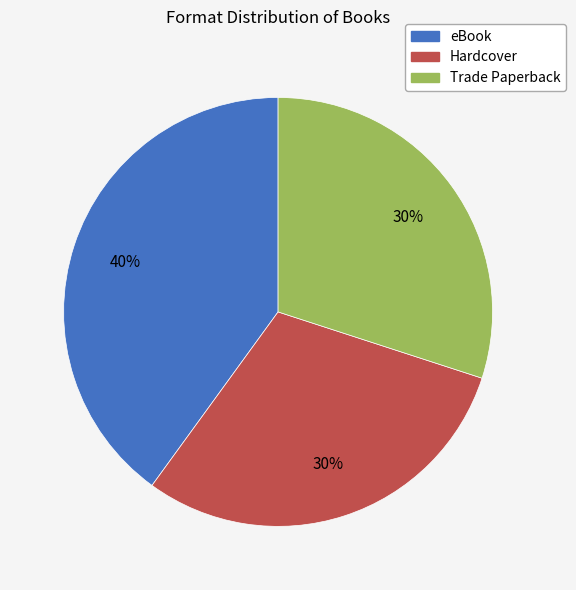

How many slices are in this pie chart?

3